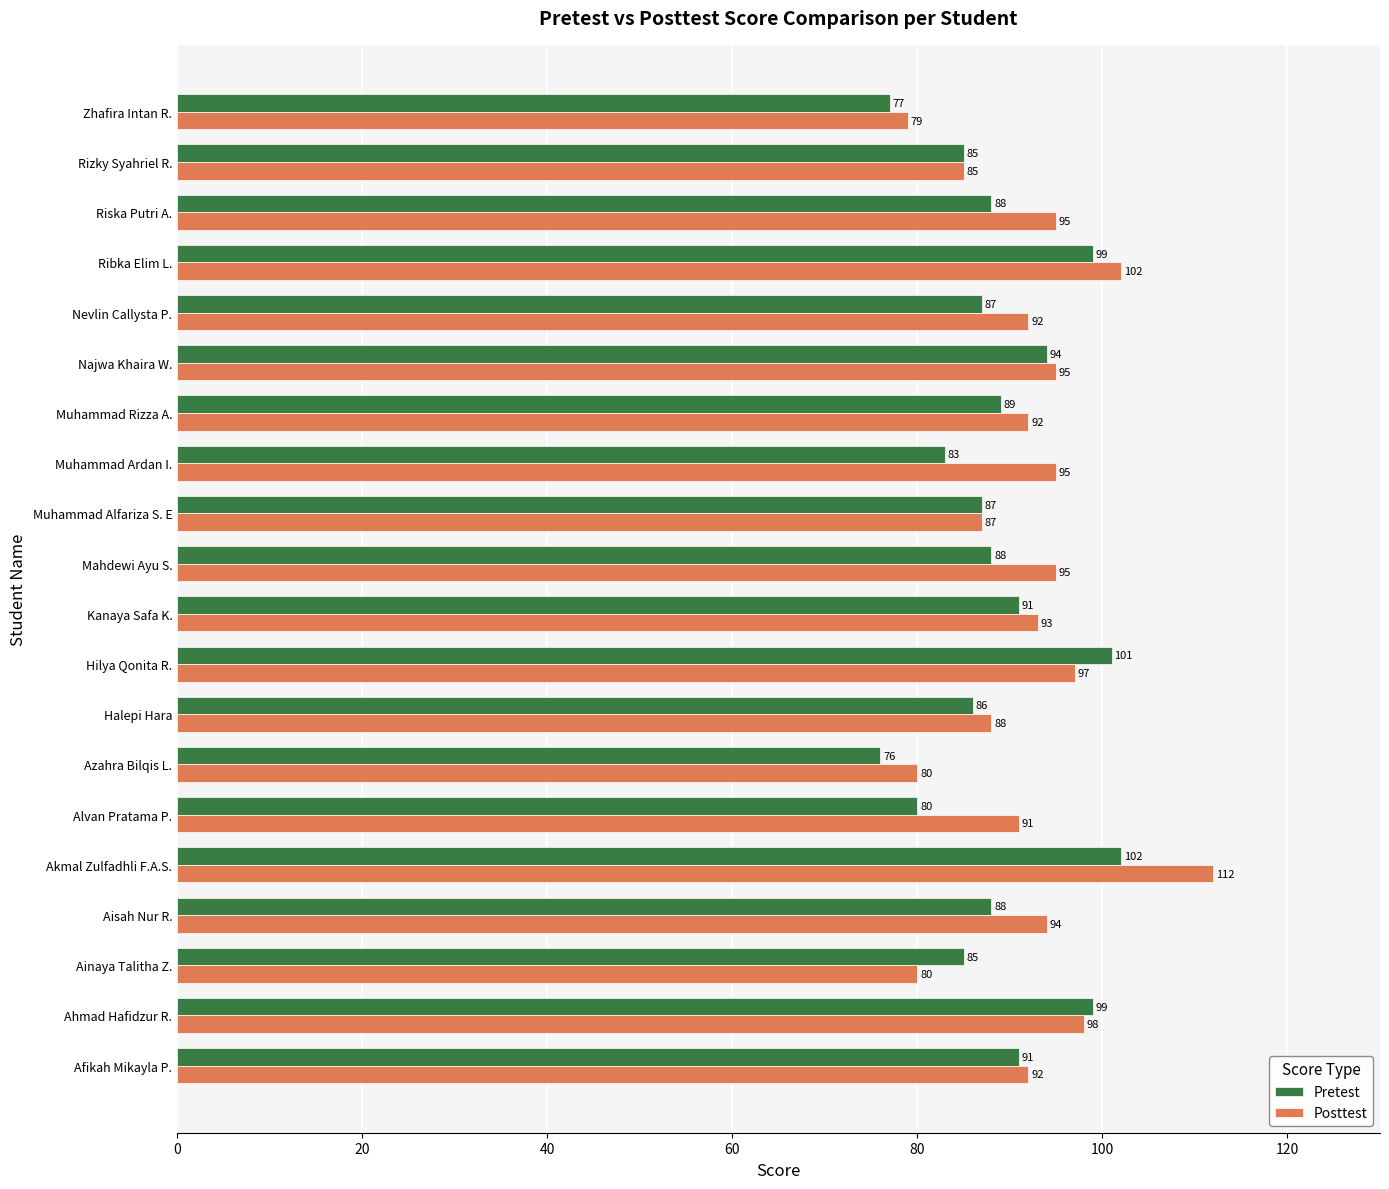

Where is Pretest nearest to the value 89?

Muhammad Rizza A.